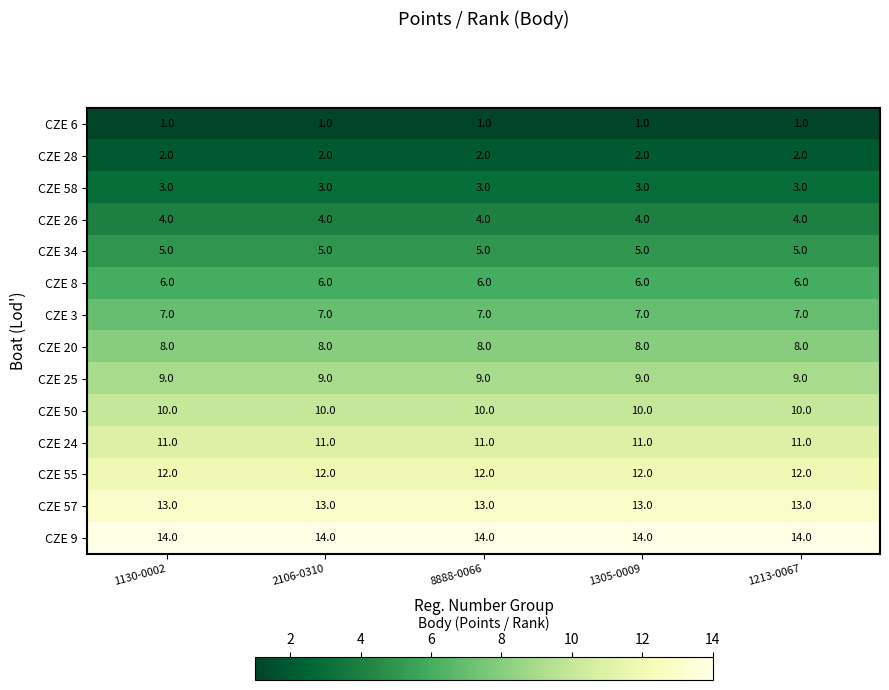

What is the difference between the highest and lowest values at 1305-0009?

13